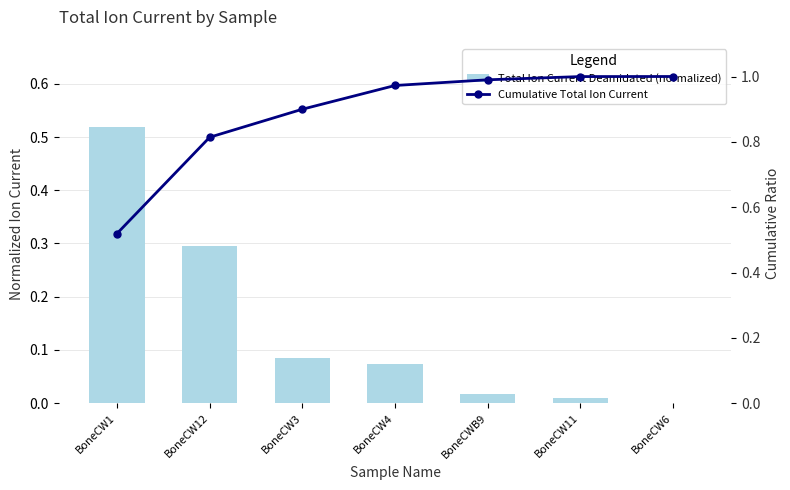

What is the difference between the maximum and minimum values in the Cumulative Total Ion Current series?

0.5